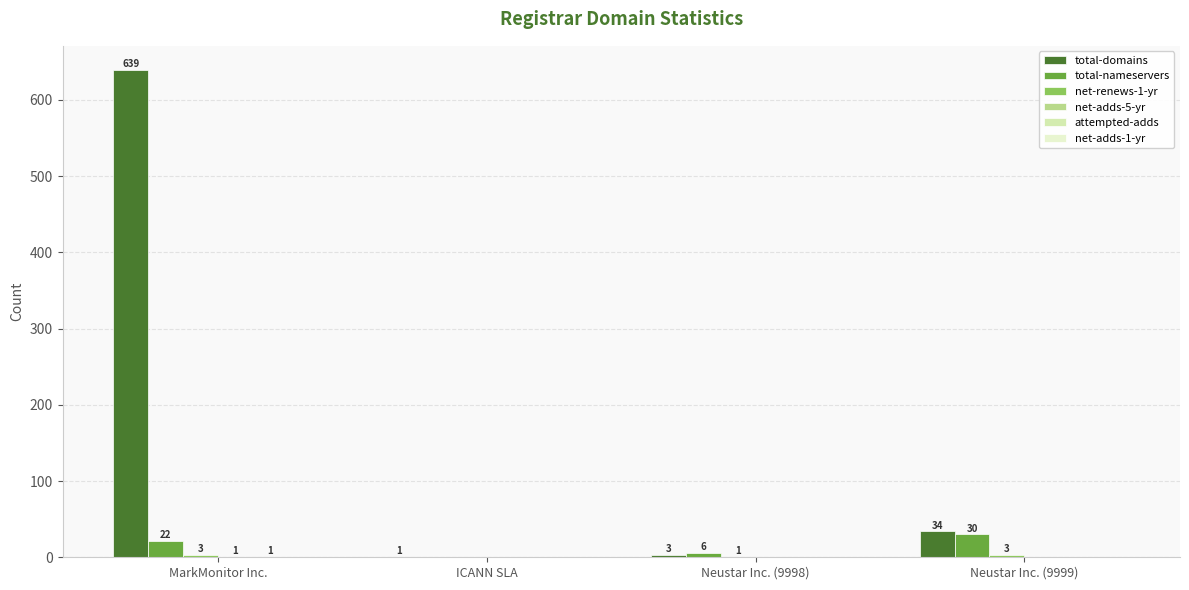

Count the number of data series in this chart.

5